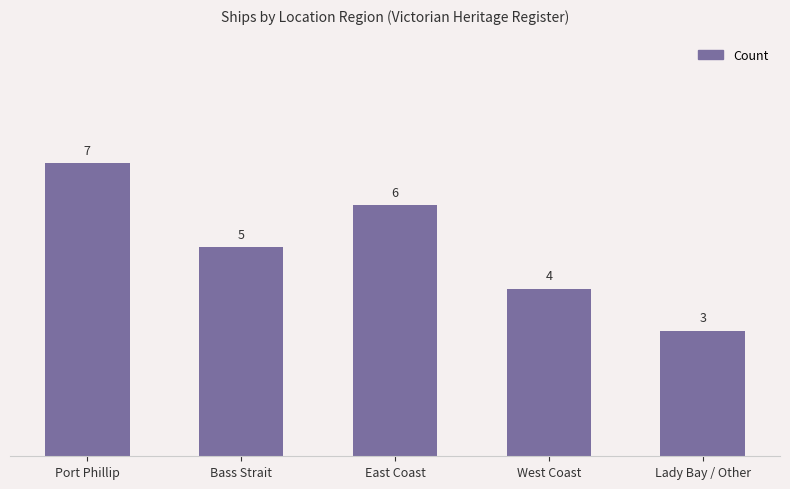

Approximately how many times larger is the value at East Coast compared to Port Phillip?

0.9